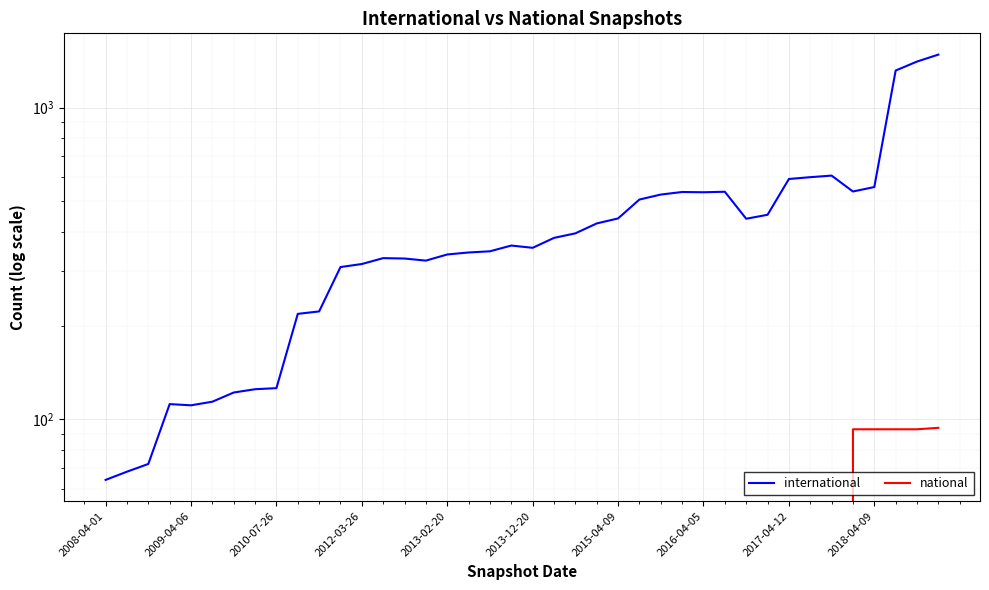

True or false: international and national intersect in this chart.

False